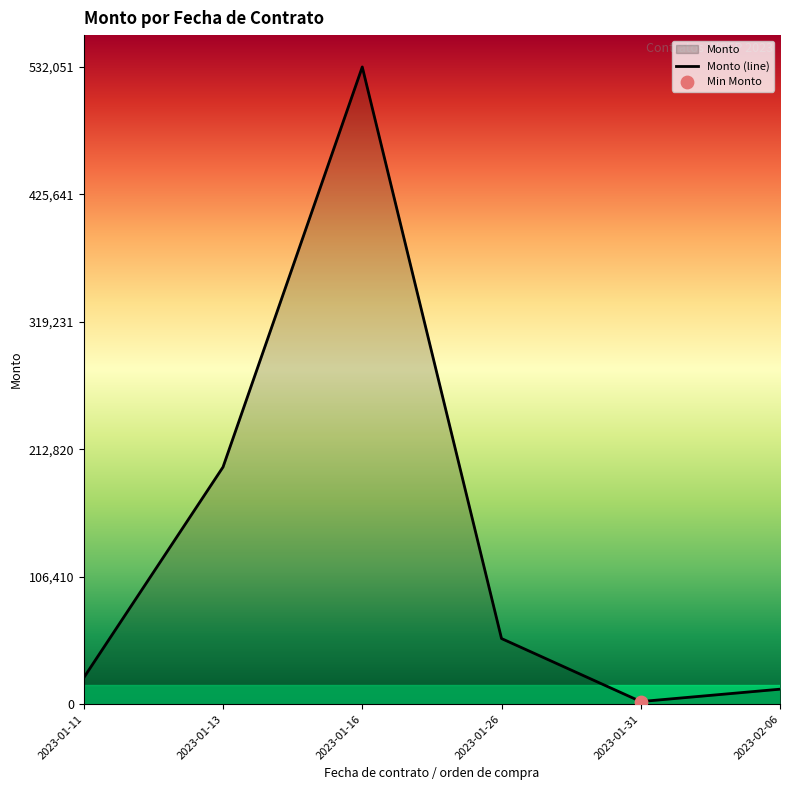

What is the change in value from 2023-01-16 to 2023-01-26?

-477257.7